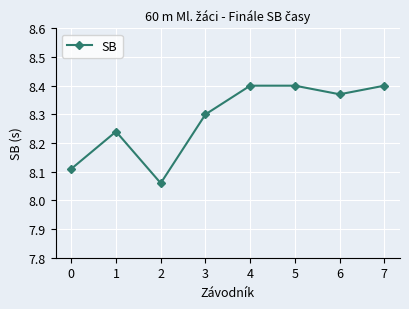

How many values are between 8 and 9?

8